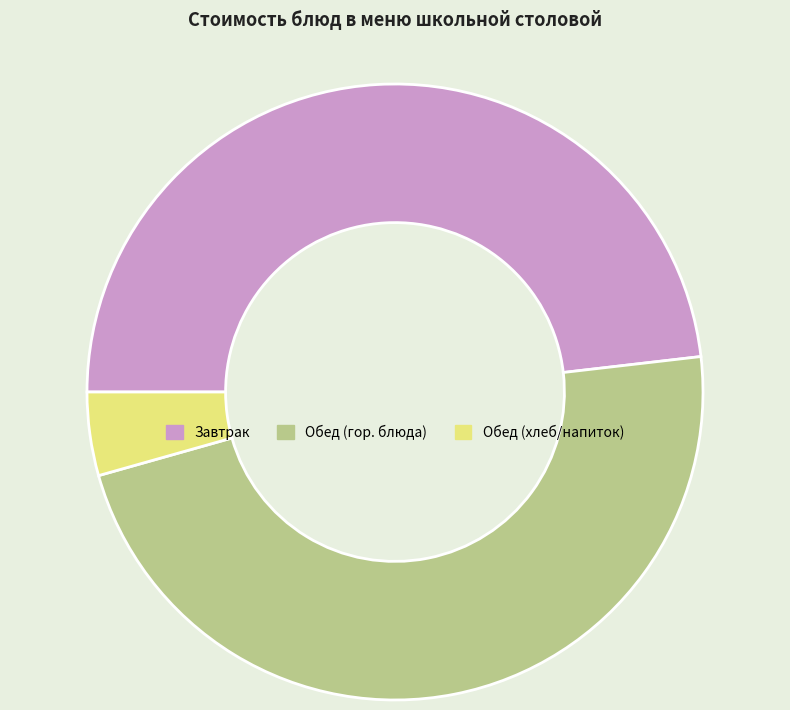

Does any single category account for the majority?

No